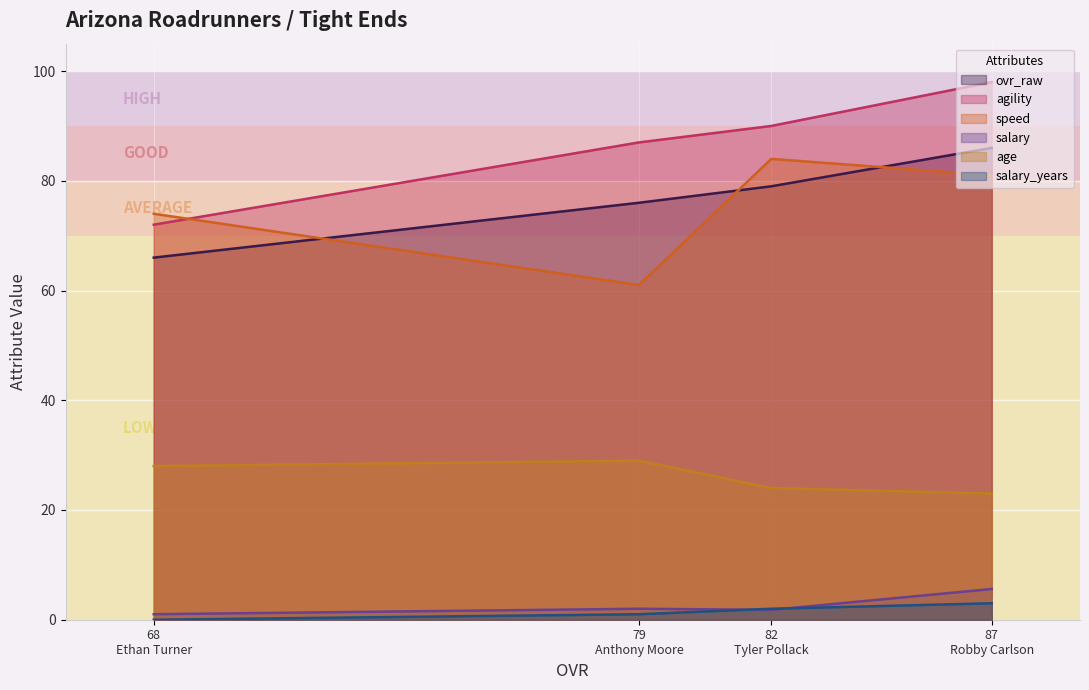

How many data points in ovr_raw are above 79?

1